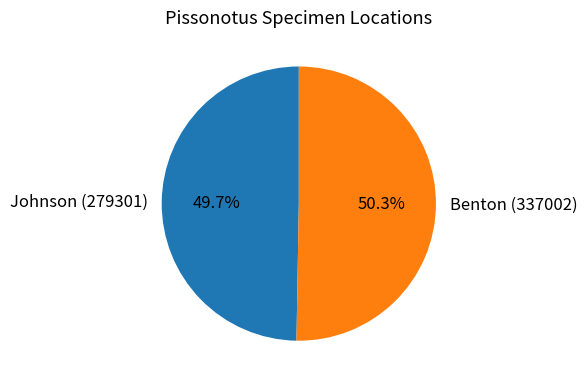

How many slices are in this pie chart?

2